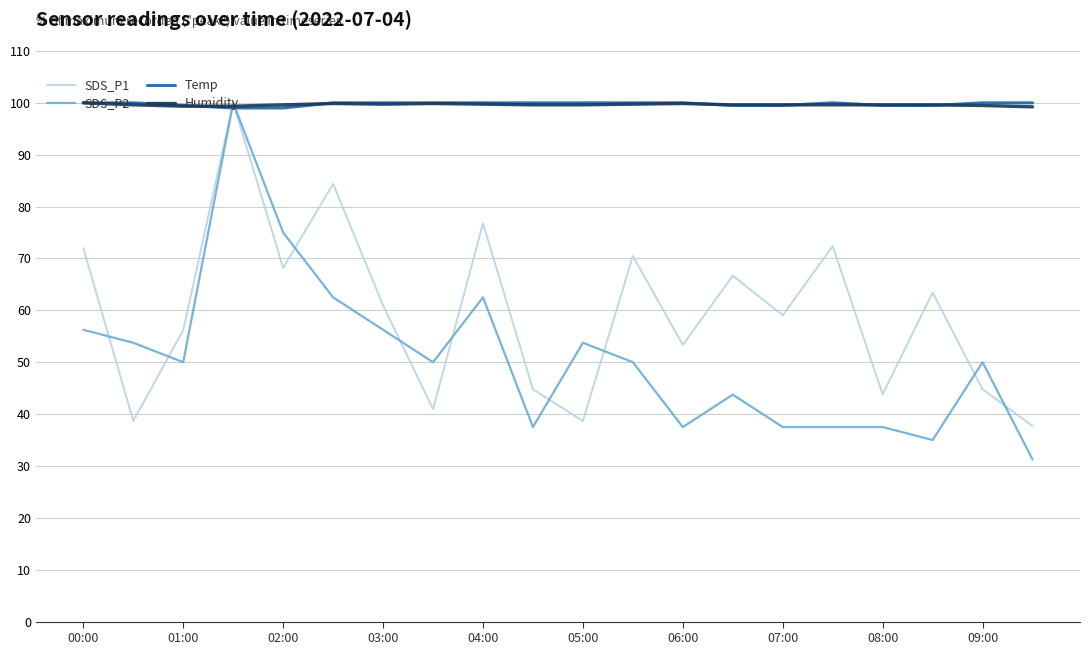

Which series has the widest spread of values?

SDS_P2